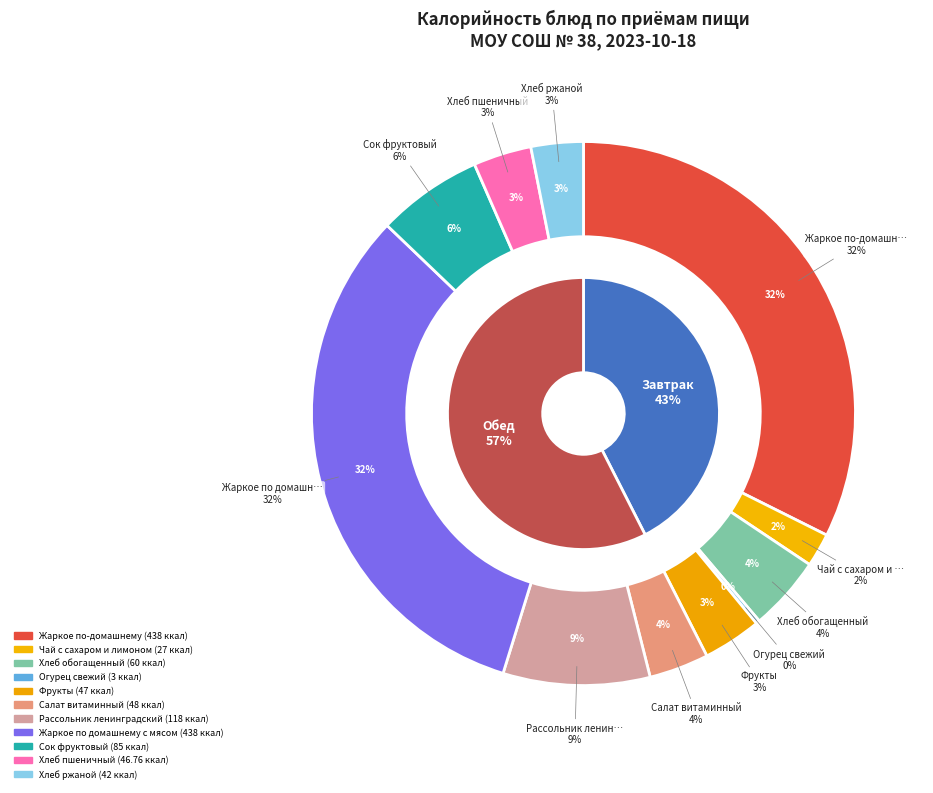

Count the number of slices in the pie.

11